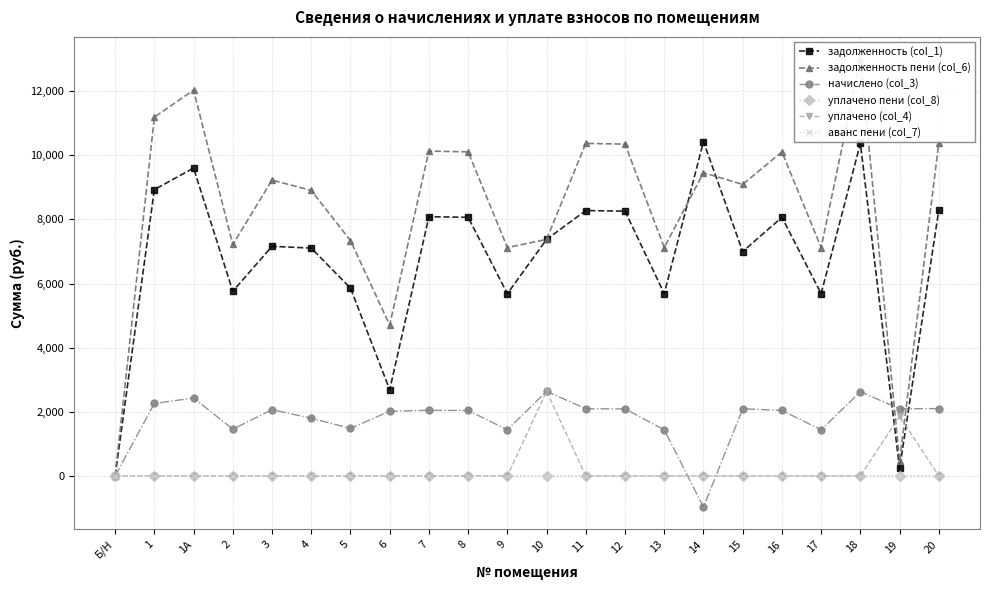

What is the highest value of the уплачено (col_4) series?

2640.0